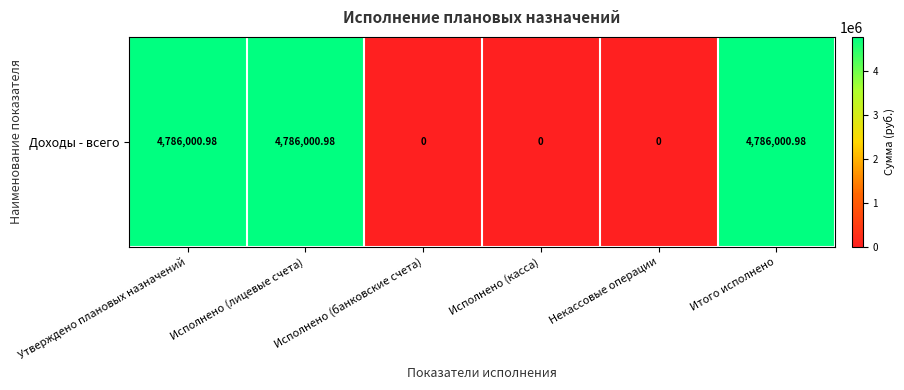

Reading left to right, what are all the values shown in this chart?

4786001.0	4786001.0	0.0	0.0	0.0	4786001.0